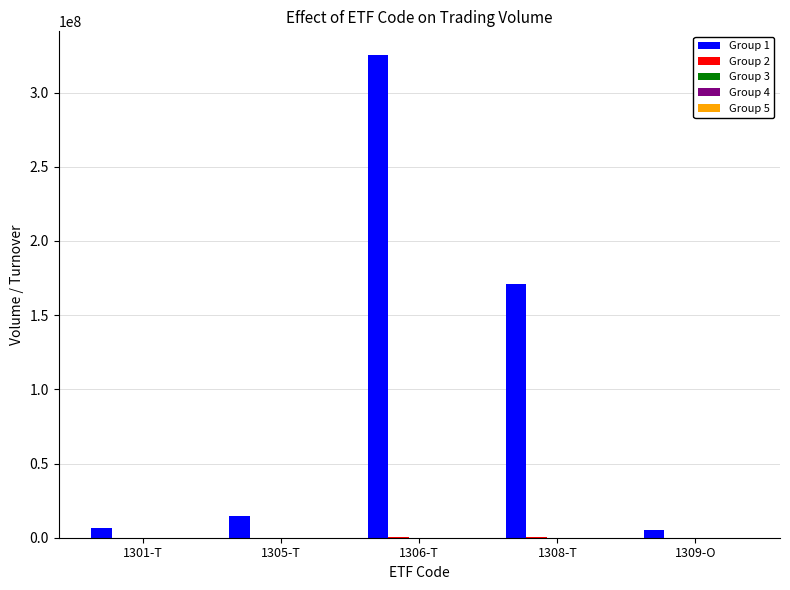

What is the maximum value shown in the chart?

324978070